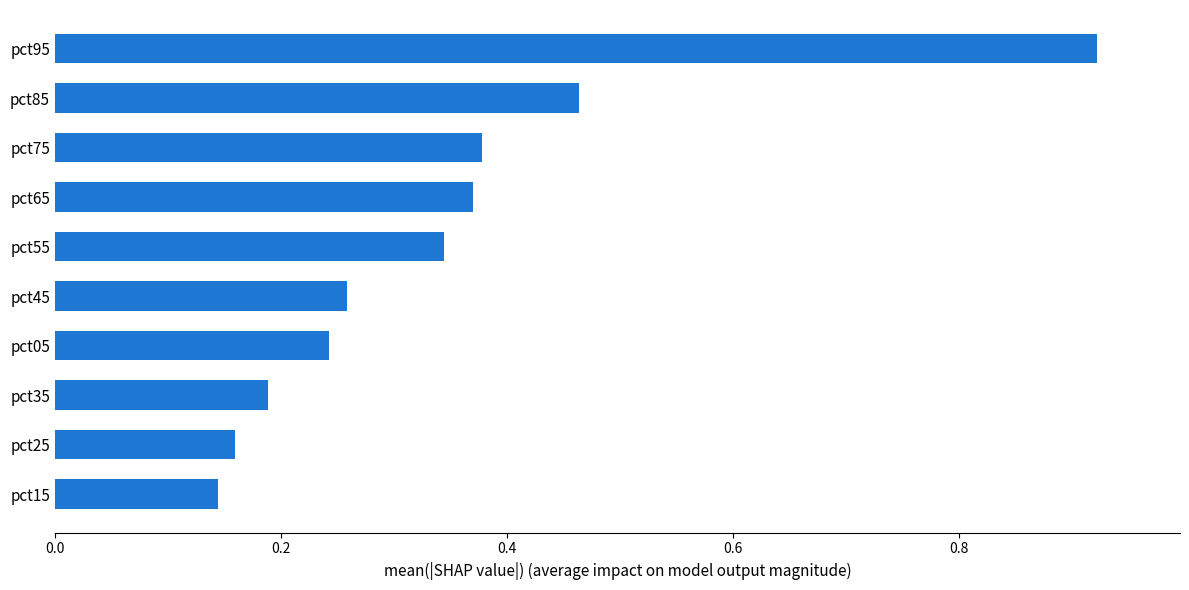

What is the difference between the maximum and minimum values?

0.8